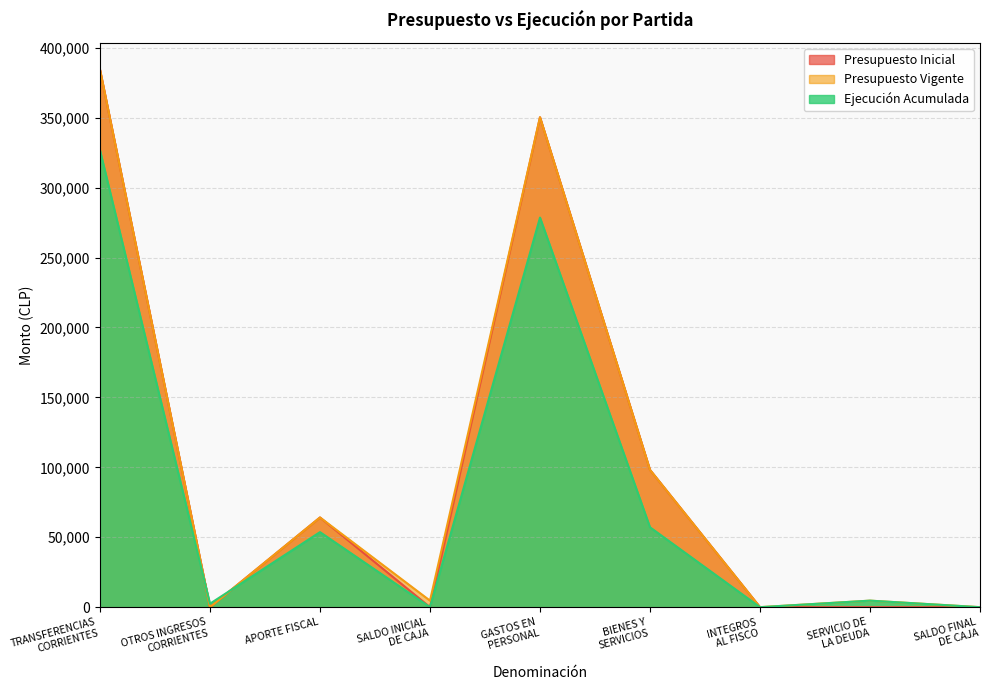

How many data points in Ejecución Acumulada are less than 4669?

4